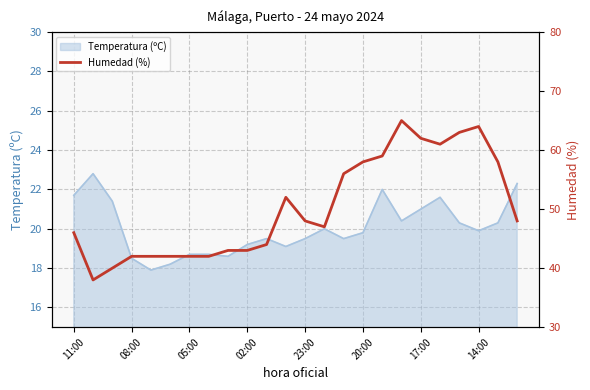

What is the difference between the maximum and minimum values?

27